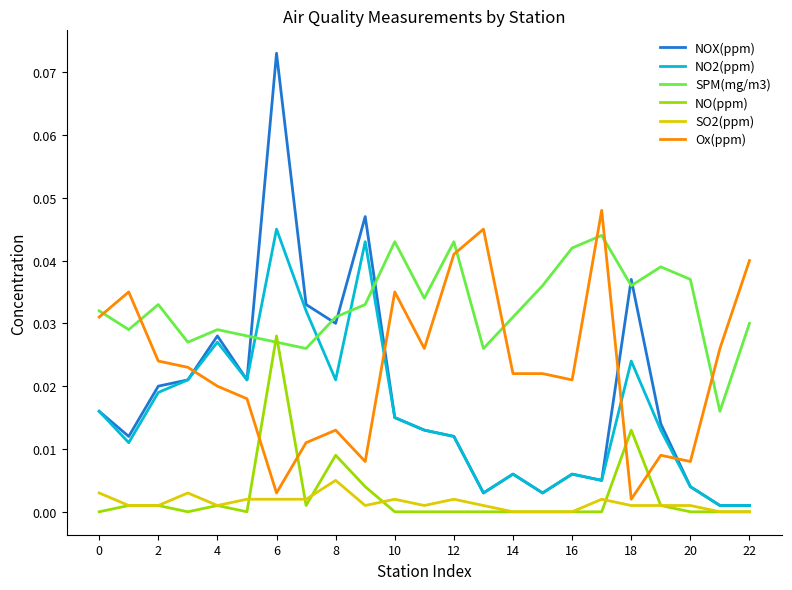

Which series has the largest total across all categories?

SPM(mg/m3)